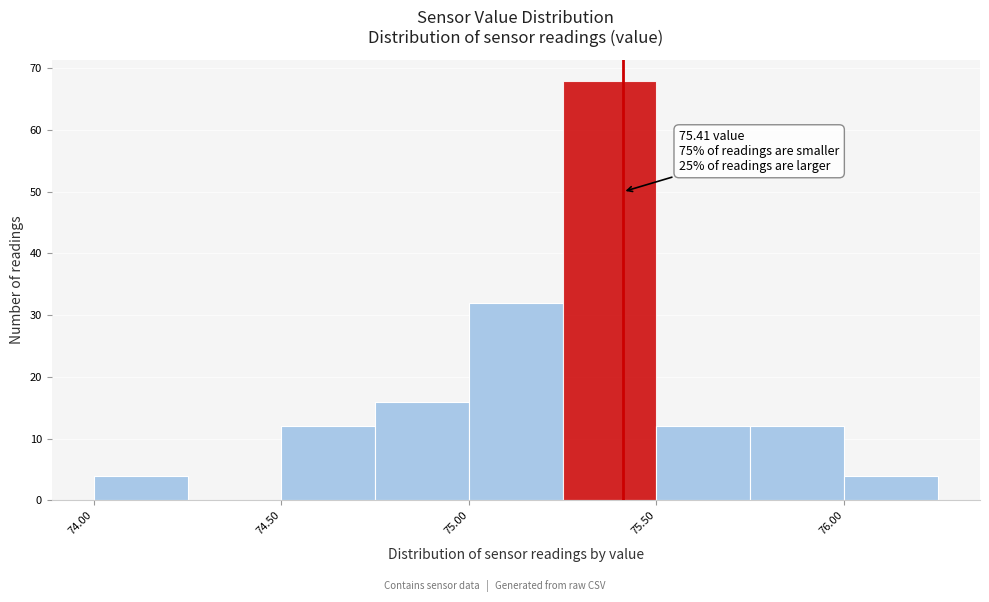

Over which range of the x-axis is the bar tallest?

75.25 to 75.50